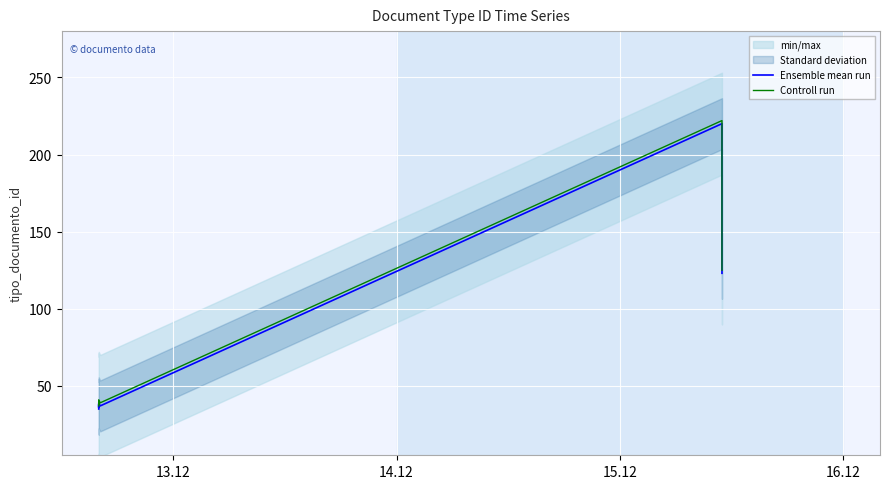

How many data points in Controll run are less than 40?

3